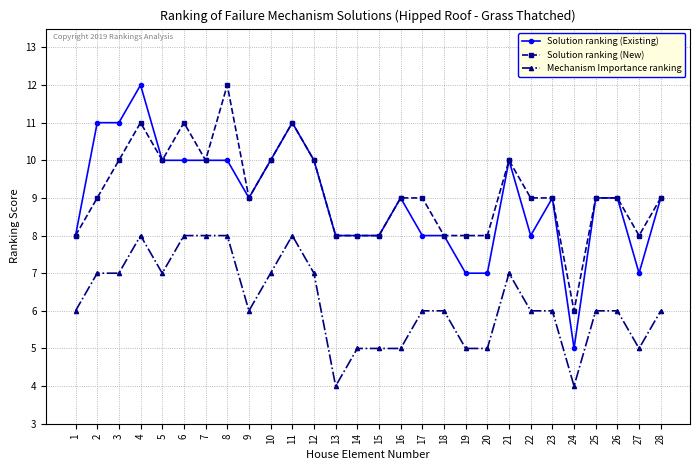

Reading left to right, transcribe all the data shown in this chart.

Solution ranking (Existing): 8	11	11	12	10	10	10	10	9	10	11	10	8	8	8	9	8	8	7	7	10	8	9	5	9	9	7	9
Solution ranking (New): 8	9	10	11	10	11	10	12	9	10	11	10	8	8	8	9	9	8	8	8	10	9	9	6	9	9	8	9
Mechanism Importance ranking: 6	7	7	8	7	8	8	8	6	7	8	7	4	5	5	5	6	6	5	5	7	6	6	4	6	6	5	6